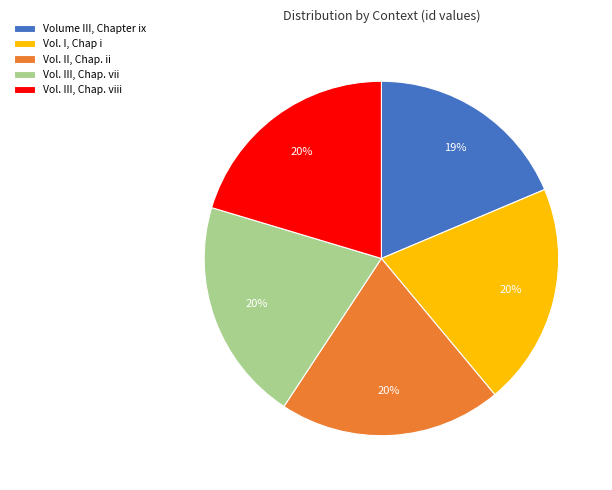

To the nearest percent, what portion does Vol. III, Chap. viii represent?

20%